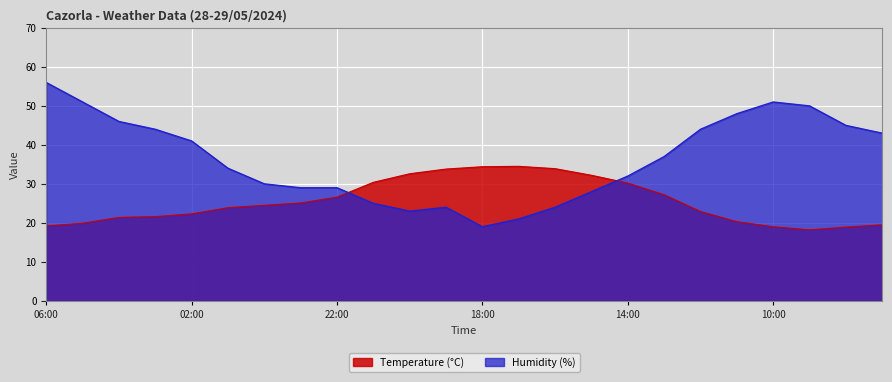

Reading right to left, transcribe all the data shown in this chart.

Temperature (°C): 07:00=19.5	08:00=18.9	09:00=18.2	10:00=19.0	11:00=20.3	12:00=22.9	13:00=27.2	14:00=30.2	15:00=32.2	16:00=33.9	17:00=34.5	18:00=34.4	19:00=33.8	20:00=32.6	21:00=30.4	22:00=26.6	23:00=25.1	00:00=24.5	01:00=23.9	02:00=22.3	03:00=21.6	04:00=21.4	05:00=19.9	06:00=19.2
Humidity (%): 07:00=43.0	08:00=45.0	09:00=50.0	10:00=51.0	11:00=48.0	12:00=44.0	13:00=37.0	14:00=32.0	15:00=28.0	16:00=24.0	17:00=21.0	18:00=19.0	19:00=24.0	20:00=23.0	21:00=25.0	22:00=29.0	23:00=29.0	00:00=30.0	01:00=34.0	02:00=41.0	03:00=44.0	04:00=46.0	05:00=51.0	06:00=56.0